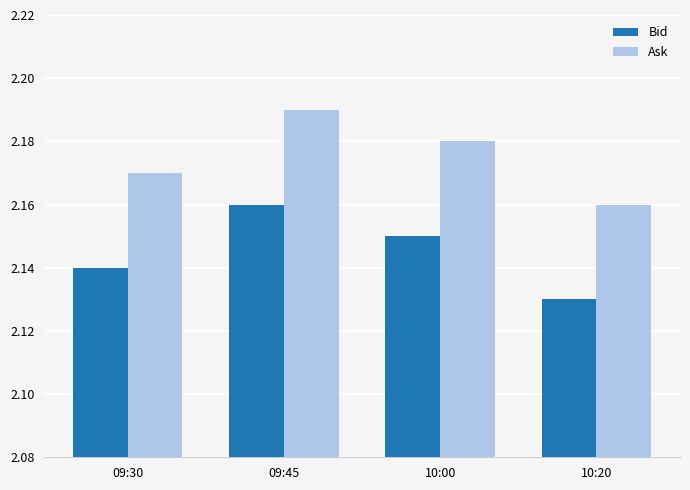

List the labels in order of Bid value, largest first.

09:45, 10:00, 09:30, 10:20